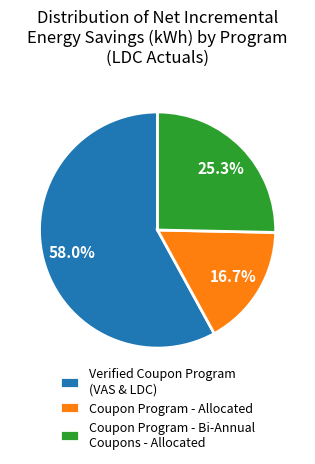

Which slice is the smallest?

Coupon Program - Allocated